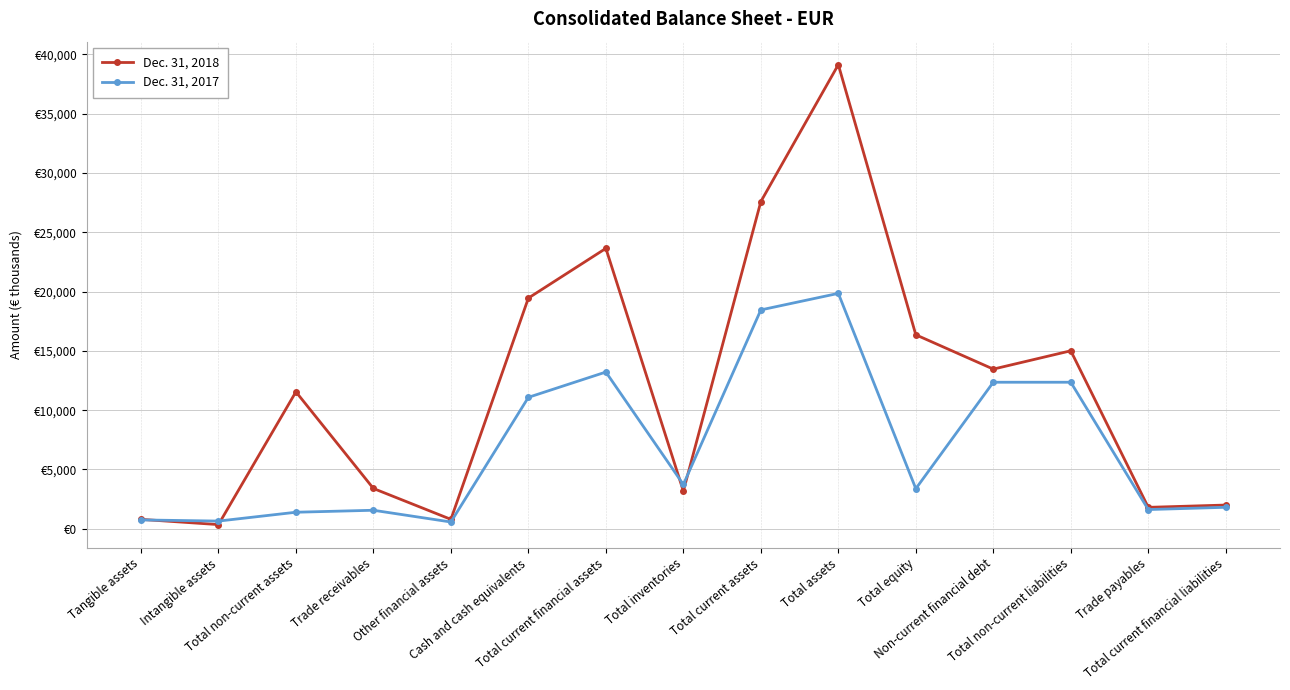

Is it true that Dec. 31, 2018 equals 13664 at Total assets?

False